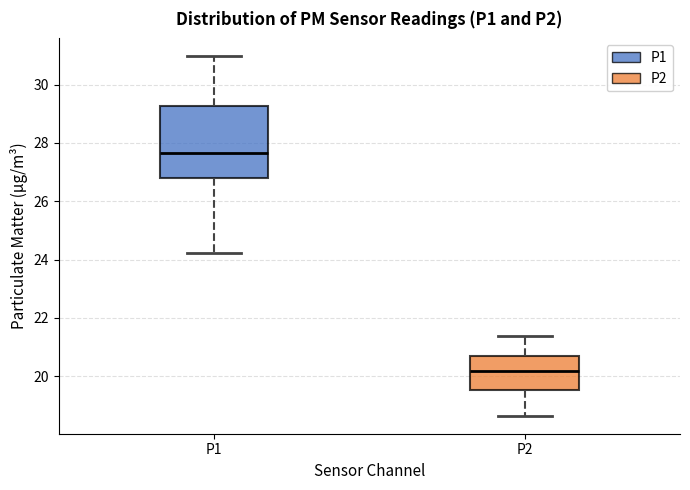

Where does the median line of the box for P1 sit on the y-axis? The values are not printed on the chart, so give them approximately, as read against the axis.

27.6